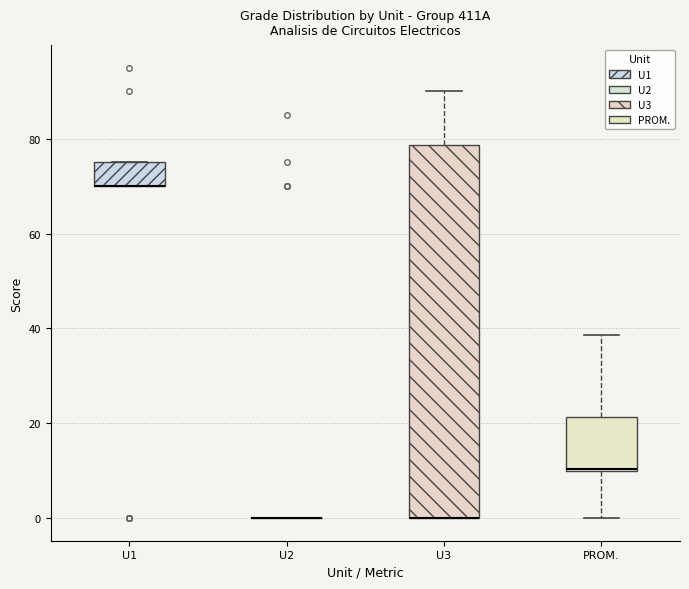

Which box is the tallest, from its lower edge to its upper edge?

U3